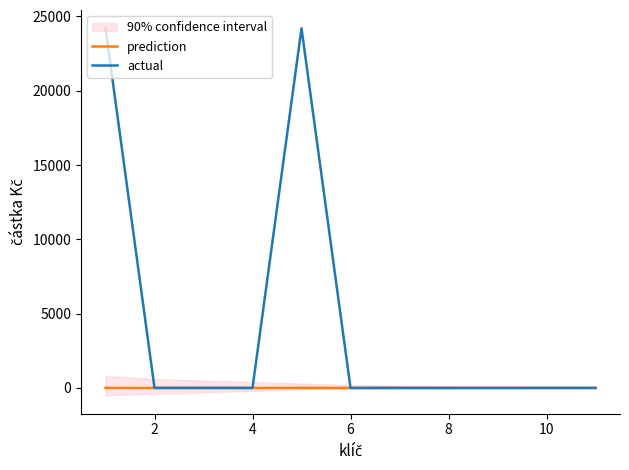

What is the highest value of the actual series?

24200.0